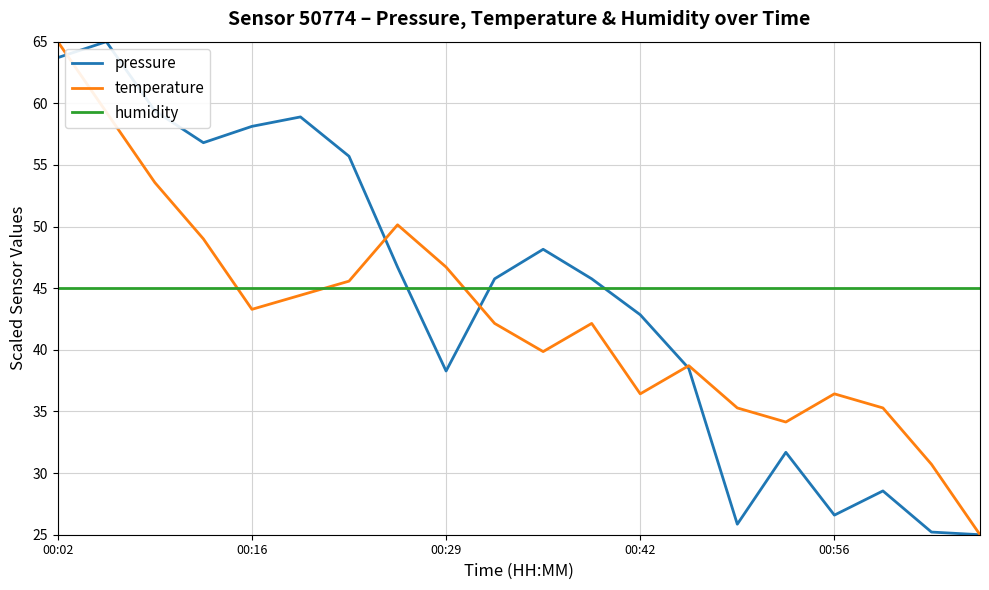

What is the smallest value displayed?

25.0